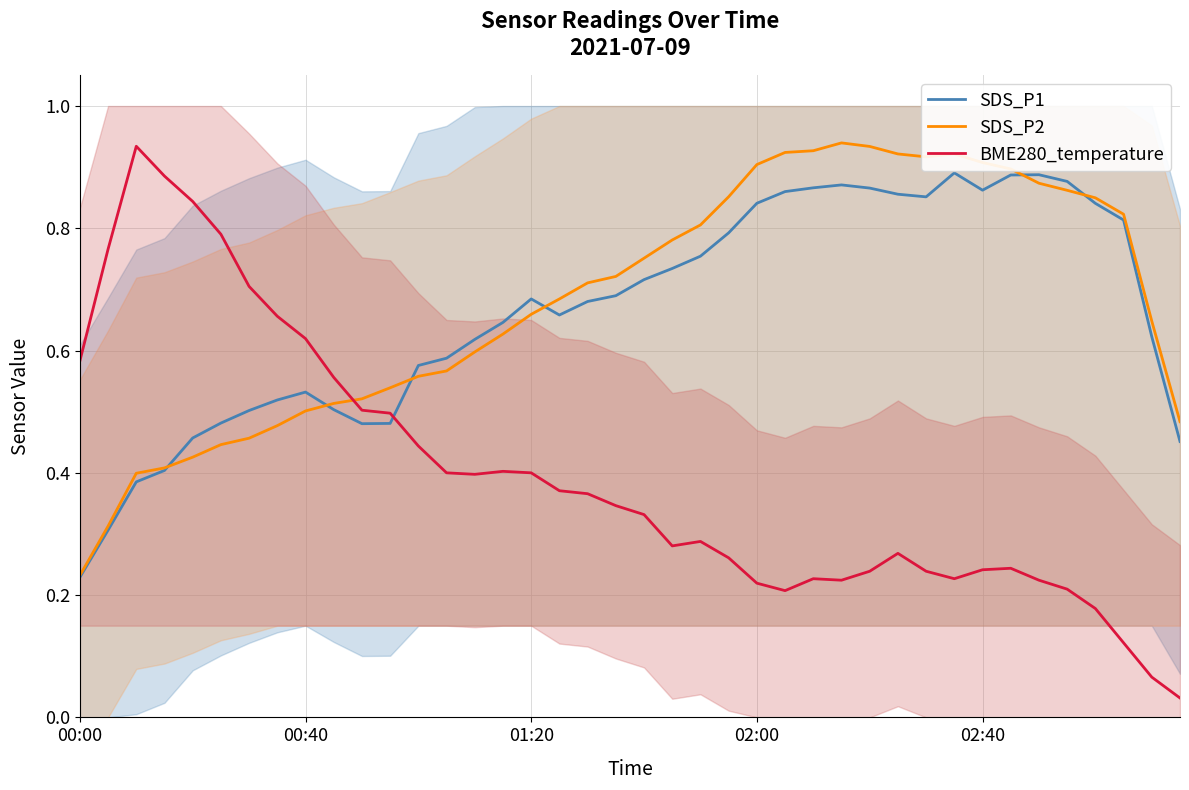

Which series ends up on top after the final intersection of BME280_temperature and SDS_P2?

SDS_P2